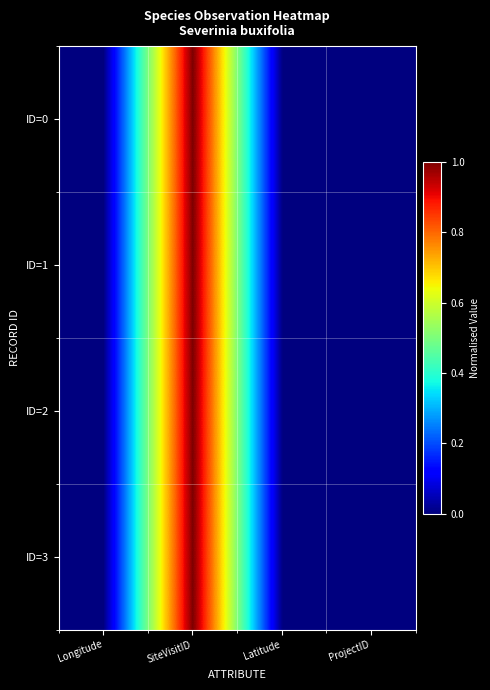

Reading left to right, list all the values displayed in this chart.

ID=0: Longitude=0.0	SiteVisitID=1.0	Latitude=0.0	ProjectID=0.0
ID=1: Longitude=0.0	SiteVisitID=1.0	Latitude=0.0	ProjectID=0.0
ID=2: Longitude=0.0	SiteVisitID=1.0	Latitude=0.0	ProjectID=0.0
ID=3: Longitude=0.0	SiteVisitID=1.0	Latitude=0.0	ProjectID=0.0